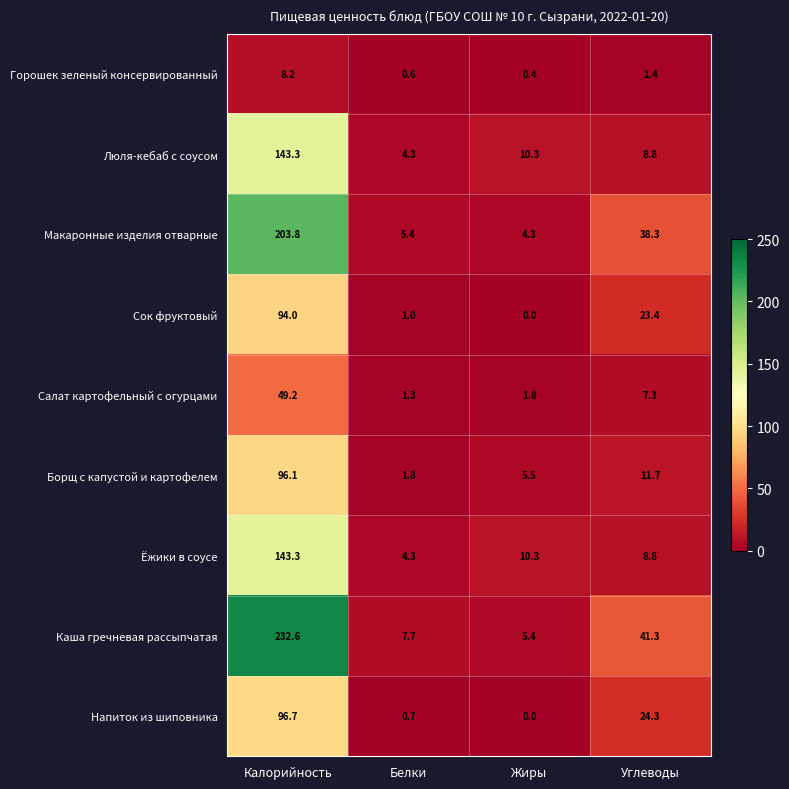

Which series has the largest total across all categories?

Каша гречневая рассыпчатая